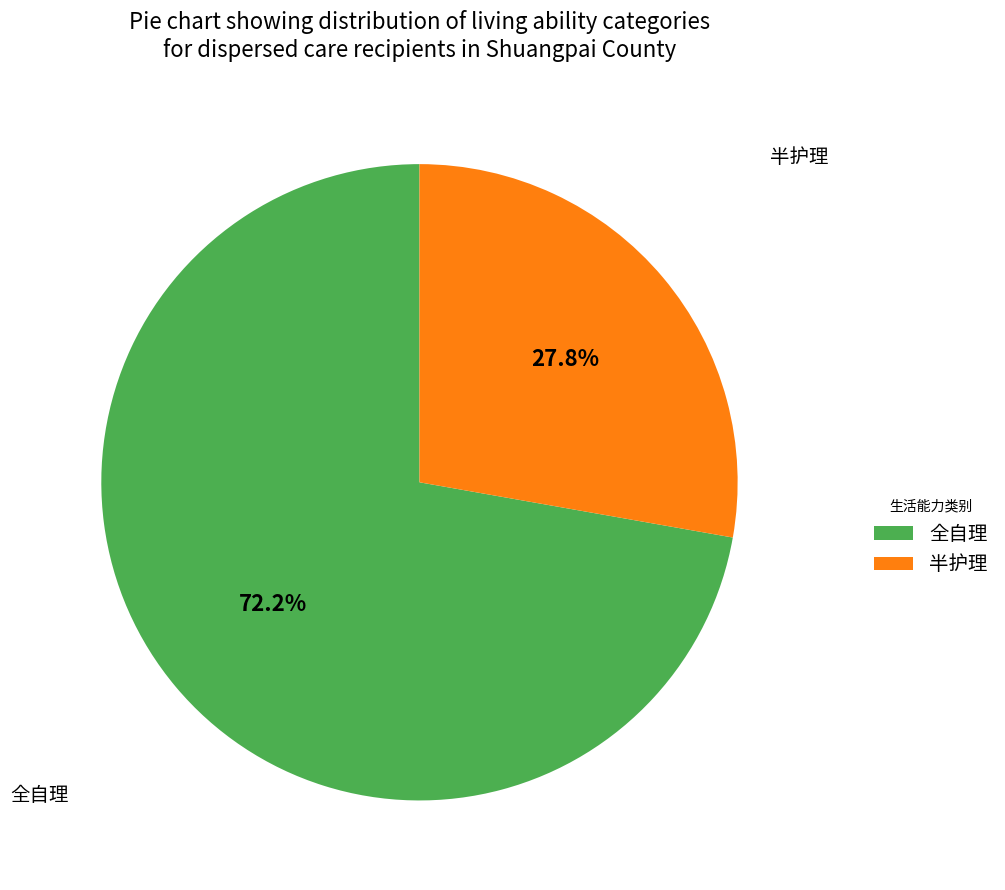

What is the largest slice in the pie chart?

全自理